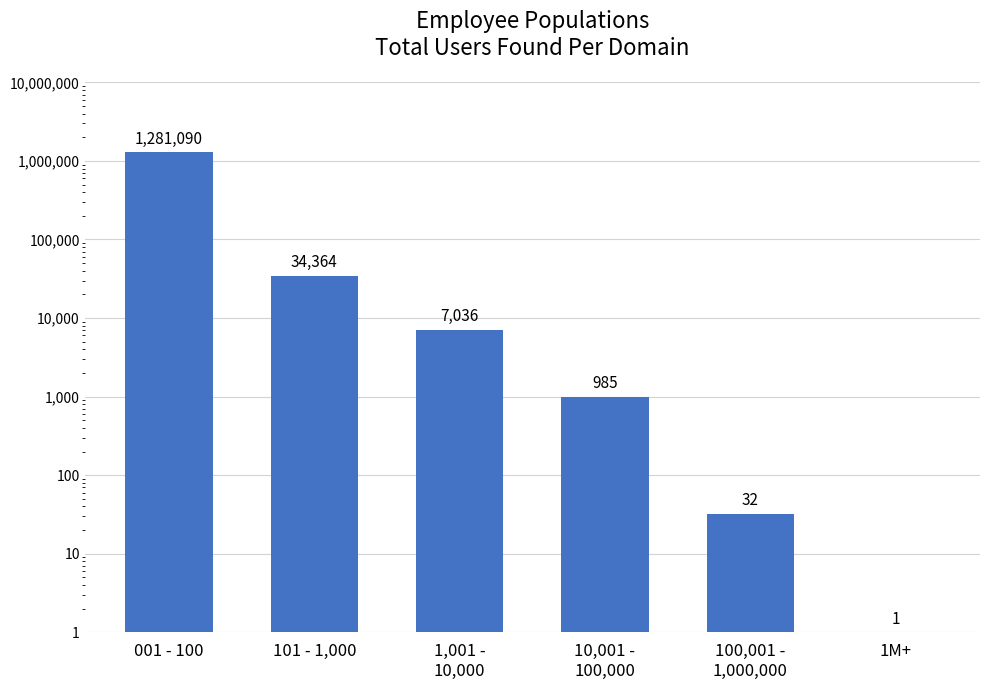

Rank the categories by value from lowest to highest.

1M+, 100,001 -
1,000,000, 10,001 -
100,000, 1,001 -
10,000, 101 - 1,000, 001 - 100